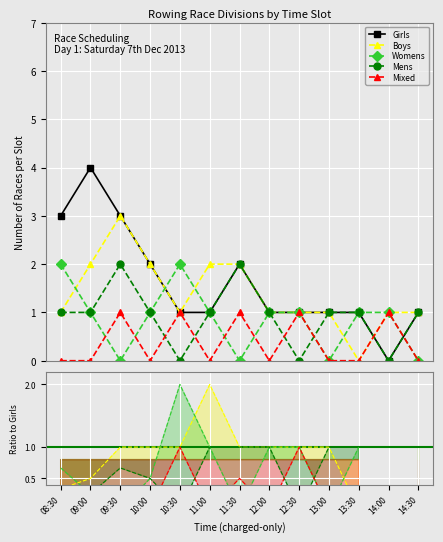

What is the sum of the Girls values at 11:30 and 14:30?

3